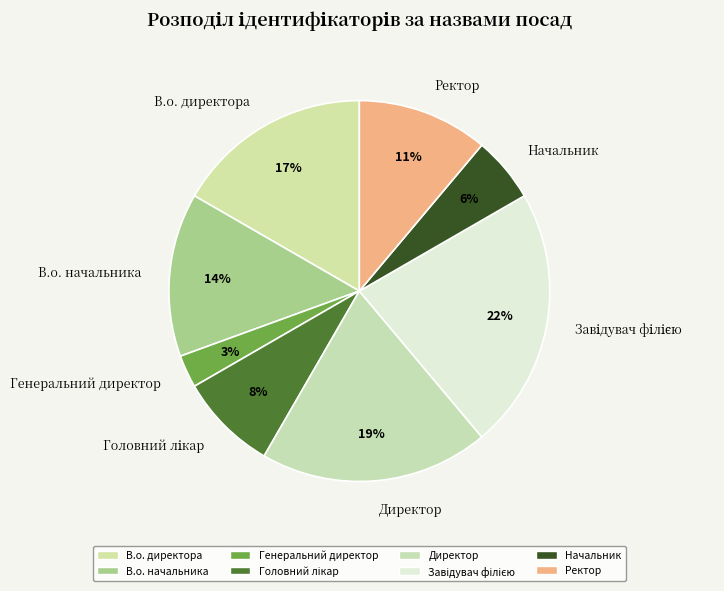

Is there any slice that represents more than half of the pie?

No